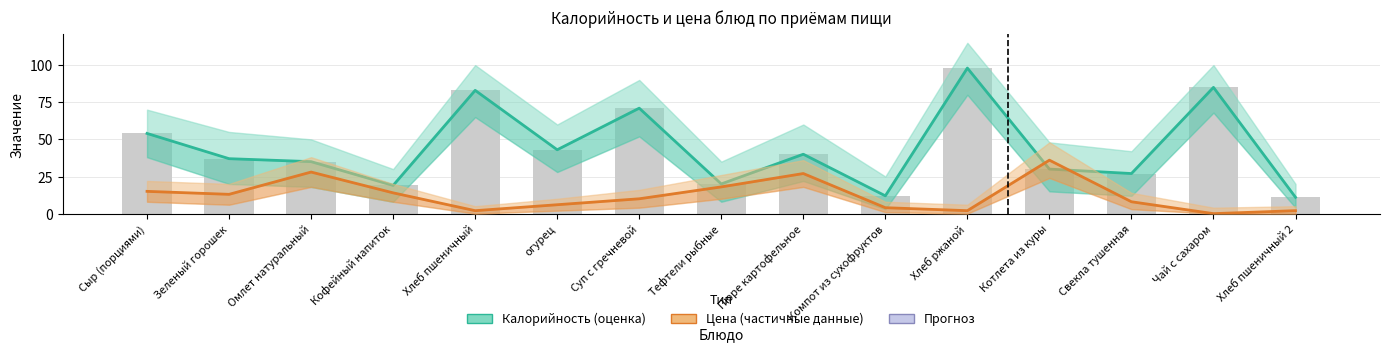

Is it true that Калорийность equals 85 at Чай с сахаром?

True